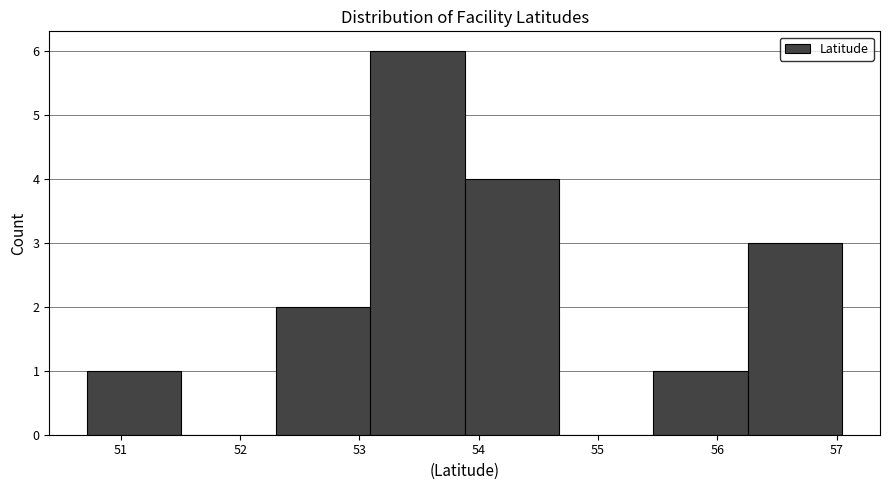

Which range on the x-axis has the tallest bar?

53.1 to 53.9